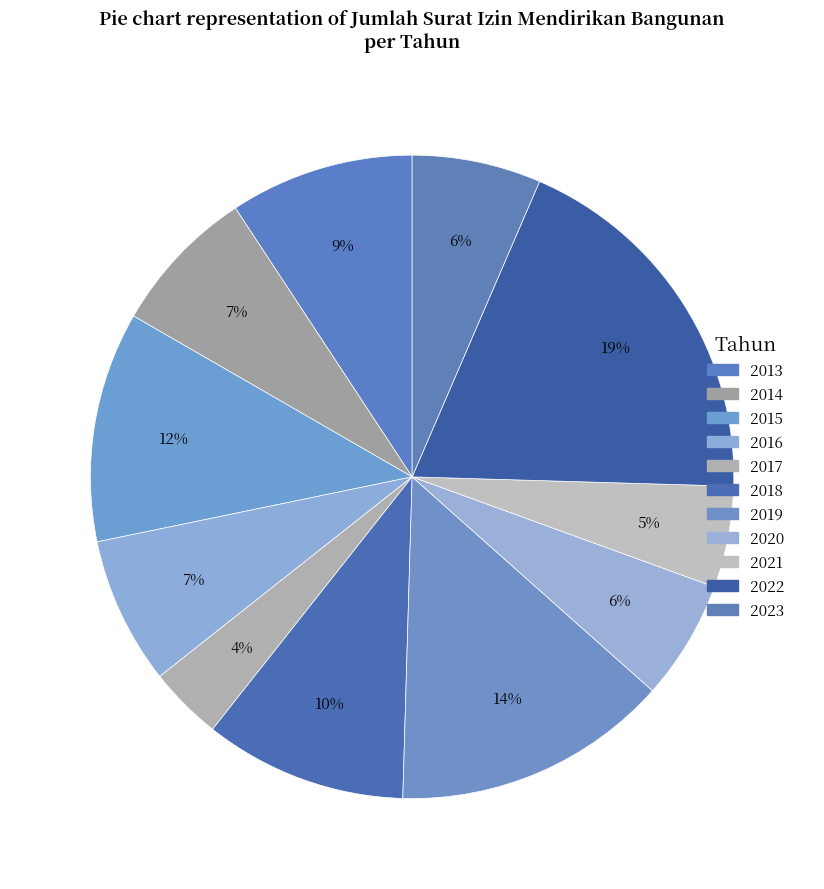

Count the number of slices in the pie.

11